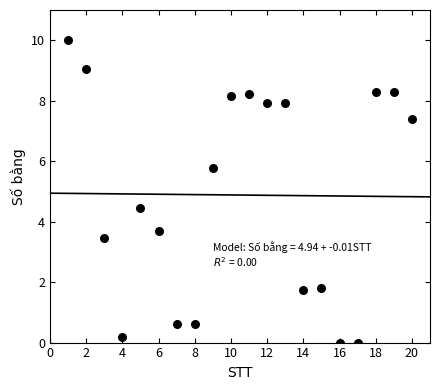

What Y value in the scatter plot is closest to 5?

4.4